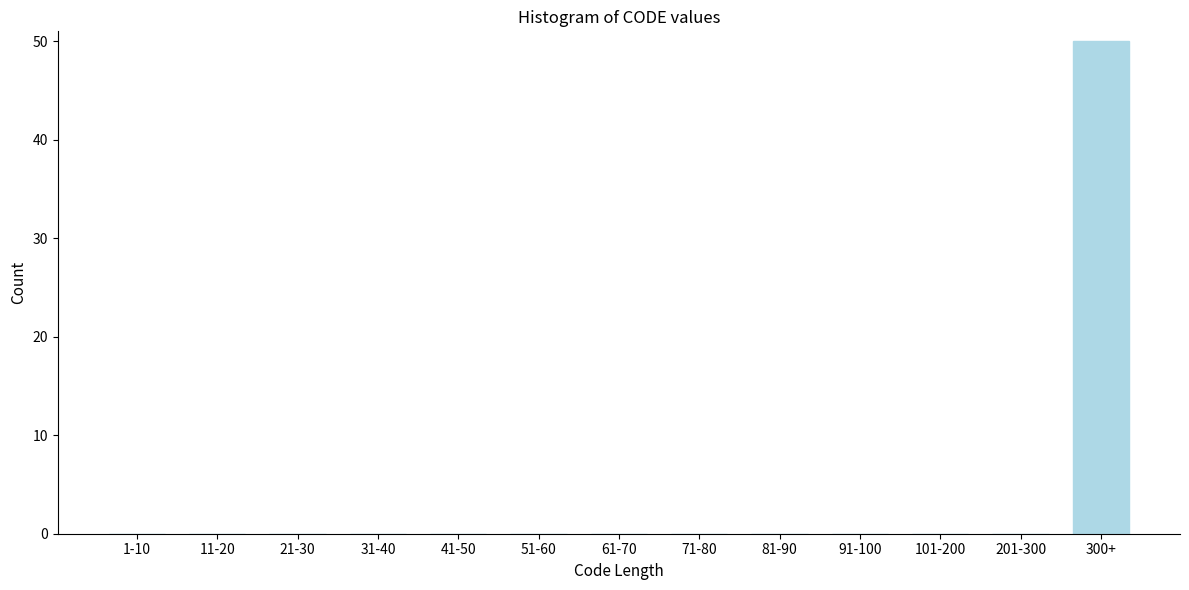

Reading left to right, transcribe all the data shown in this chart.

1-10=0	11-20=0	21-30=0	31-40=0	41-50=0	51-60=0	61-70=0	71-80=0	81-90=0	91-100=0	101-200=0	201-300=0	300+=50